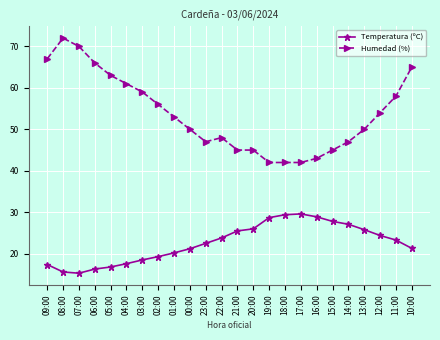

Rank the series by their maximum value, from lowest to highest.

Temperatura (ºC), Humedad (%)